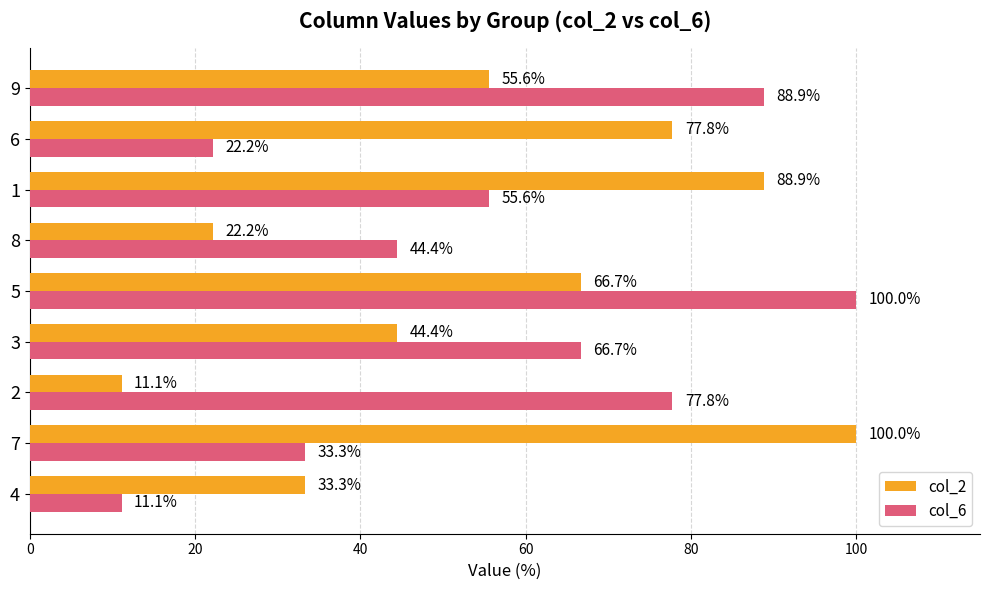

What is the minimum value for col_6?

11.1